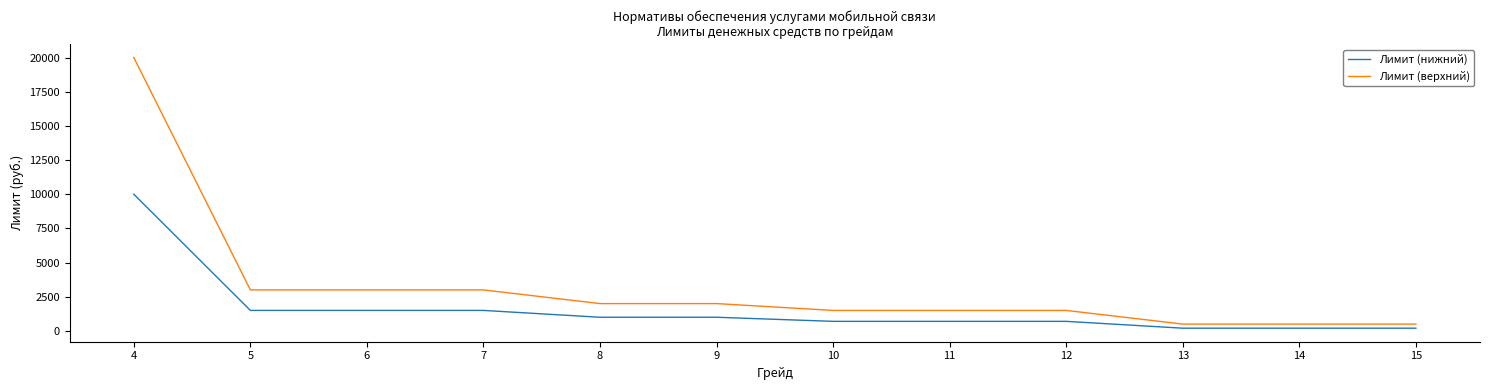

At 4, list the series in order from largest to smallest.

Лимит (верхний), Лимит (нижний)